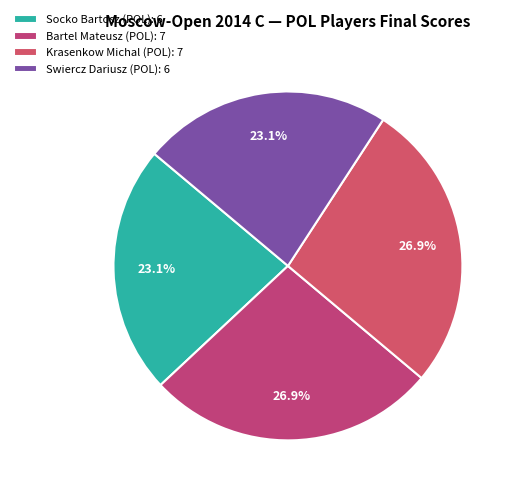

How many slices are in this pie chart?

4